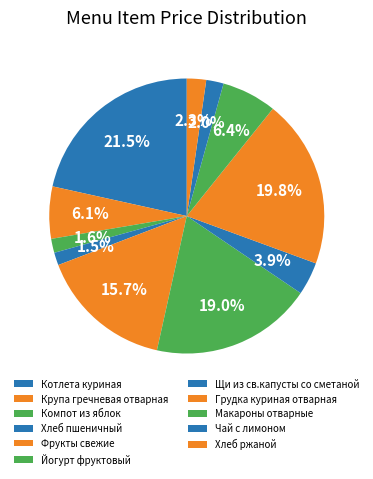

To the nearest percent, what is the difference between the largest and smallest slice percentages?

20%